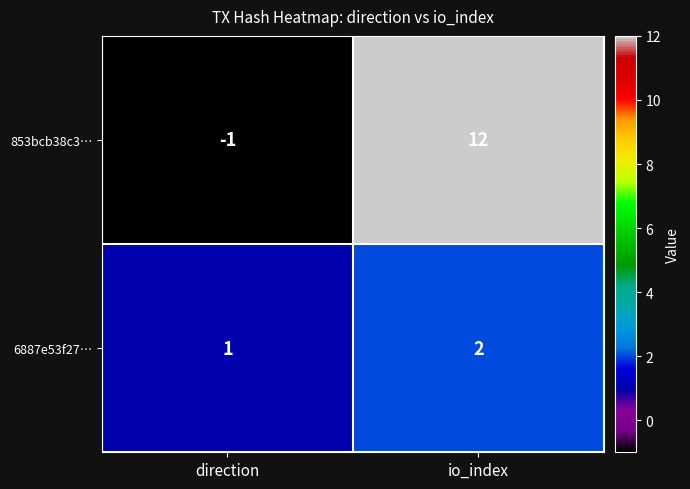

What is the greatest value displayed?

12